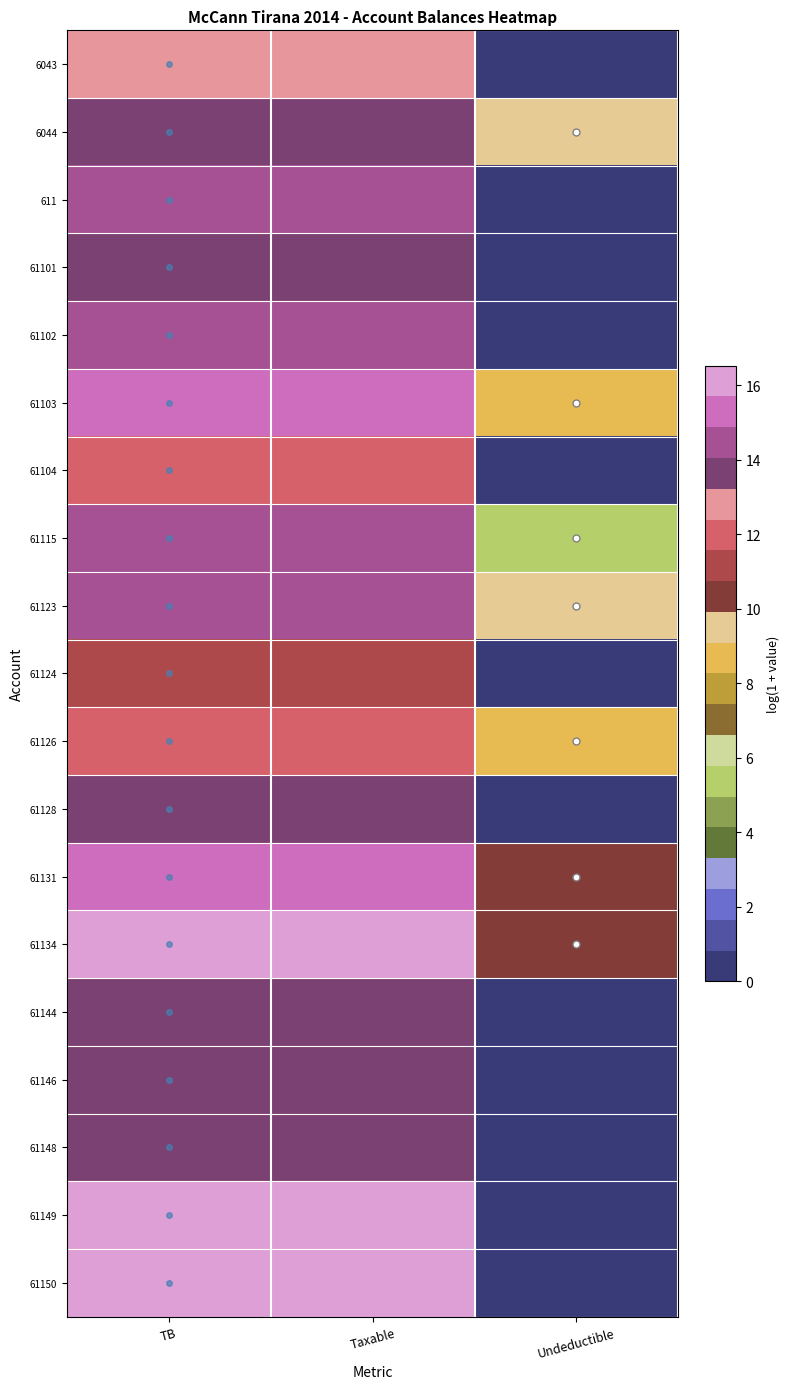

What is the total value across all series at TB?

264.7